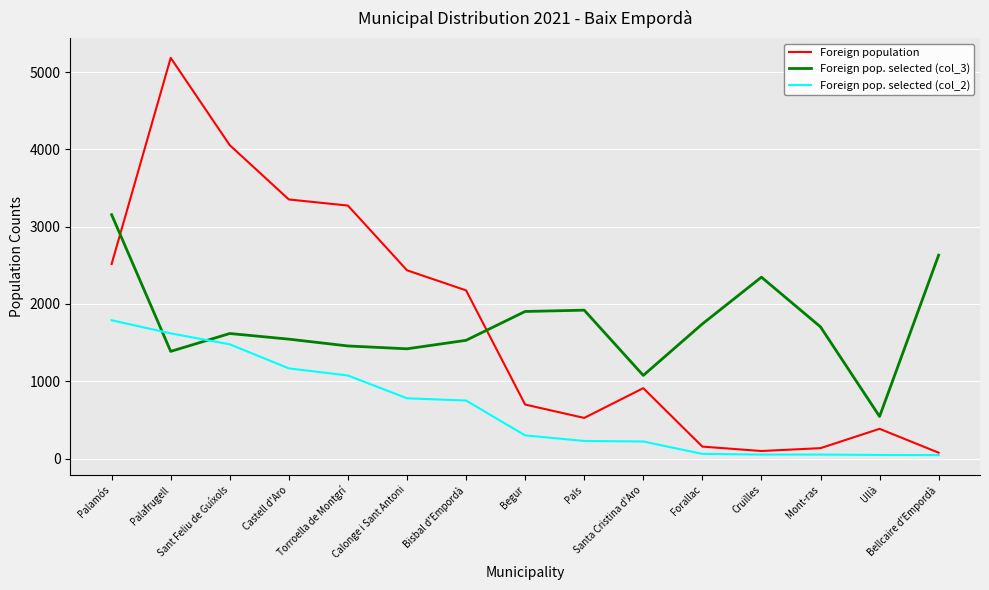

What is the difference between the second highest and minimum values in the Foreign pop. selected (col_2) series?

1575